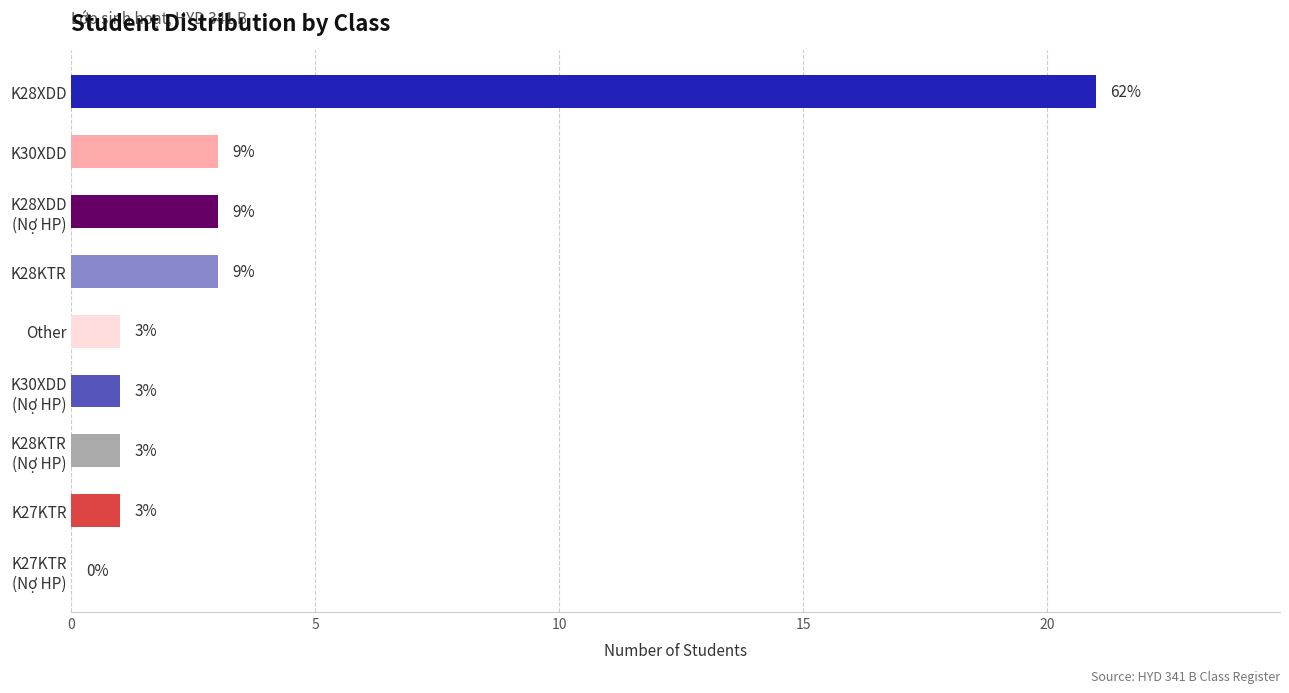

The value at K28XDD is 10. True or false?

False